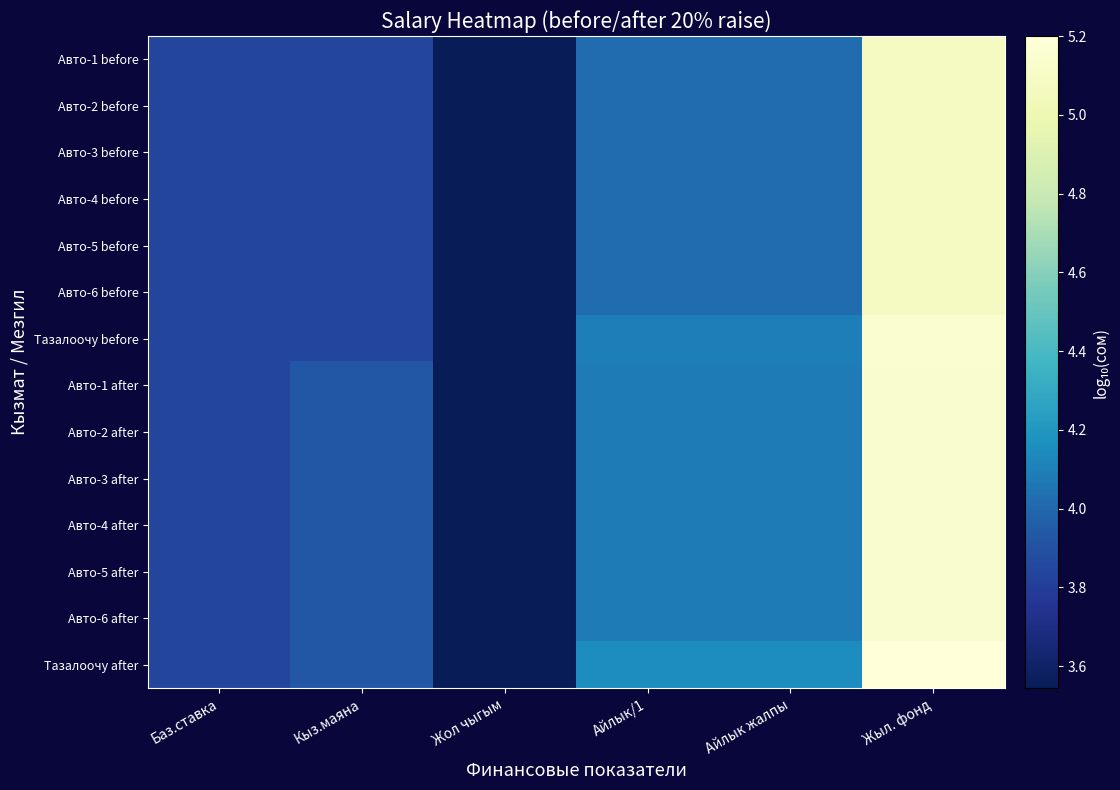

The value of Авто-6 after at Баз.ставка is 5.3. True or false?

False